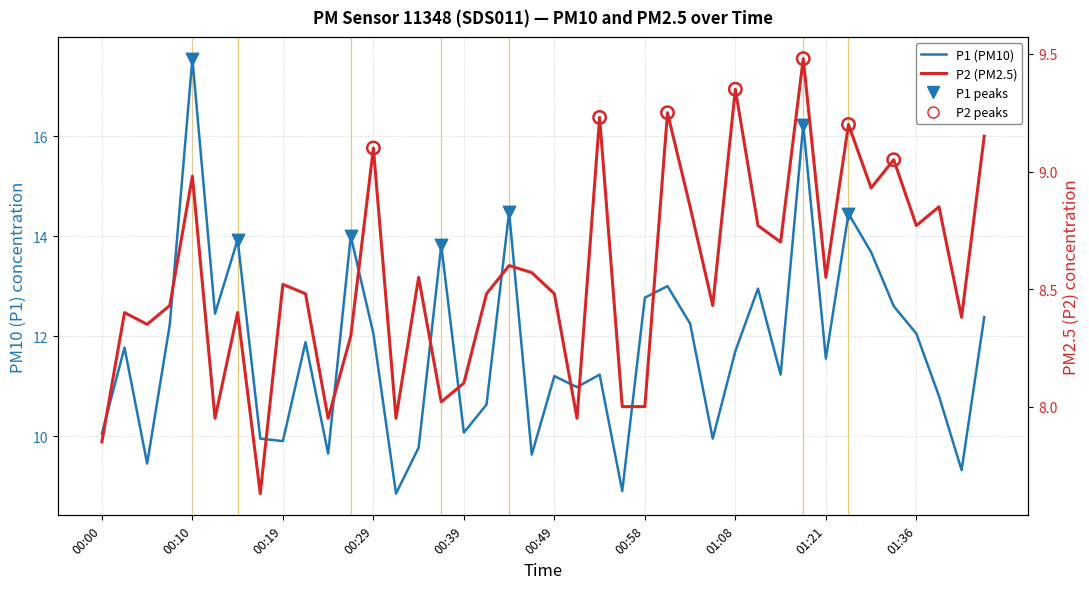

At which category is the sum across all series the highest?

00:10